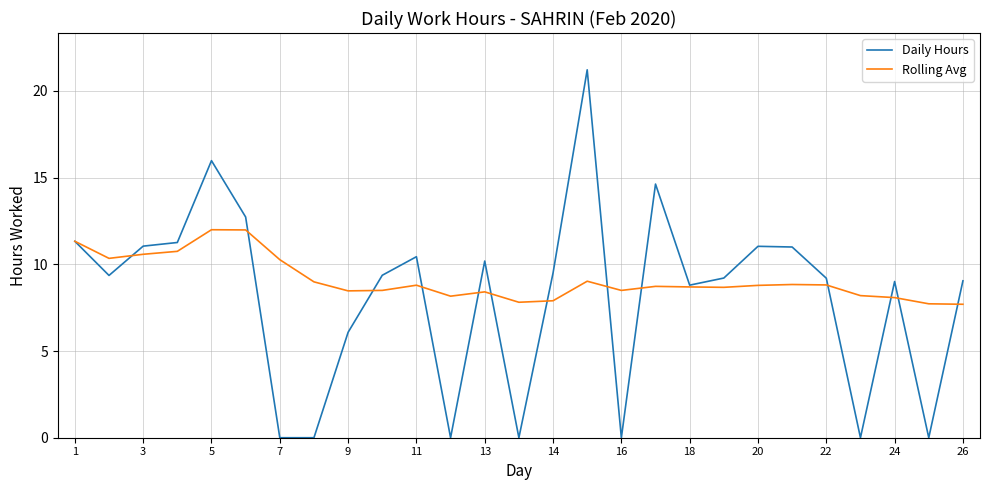

What is the maximum value shown in the chart?

21.2